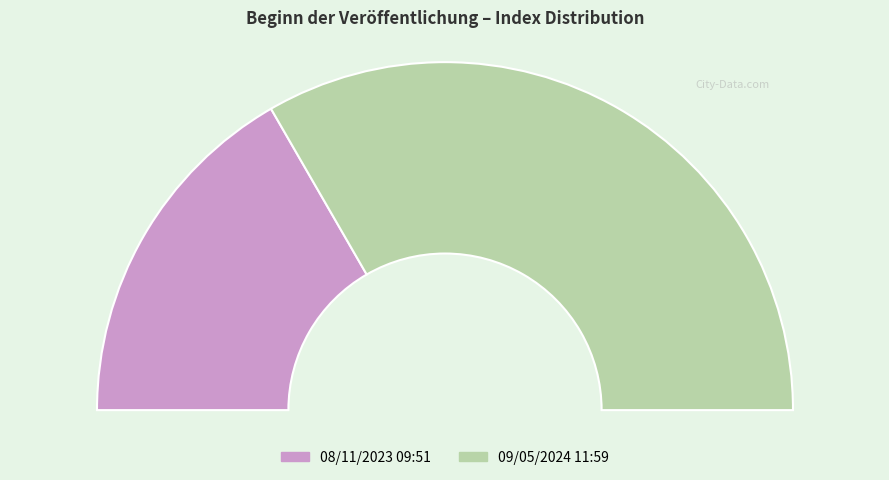

Is there a majority slice in this chart?

Yes